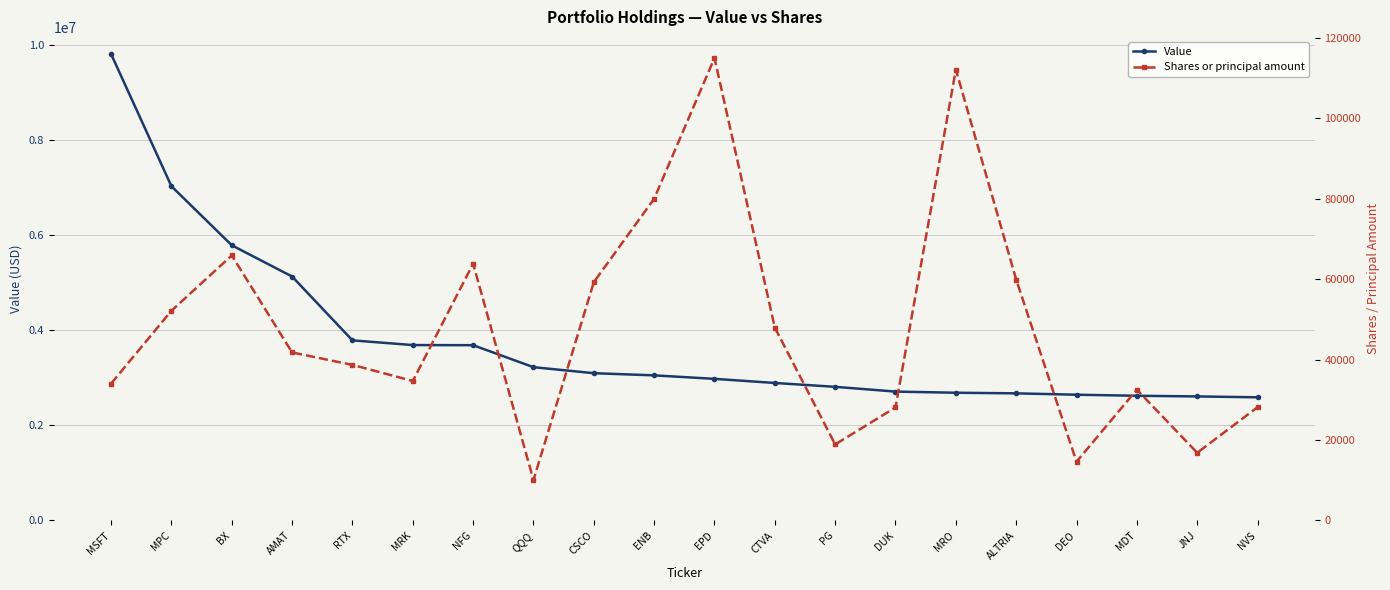

What is the difference between the maximum and minimum values in the Value series?

7218016